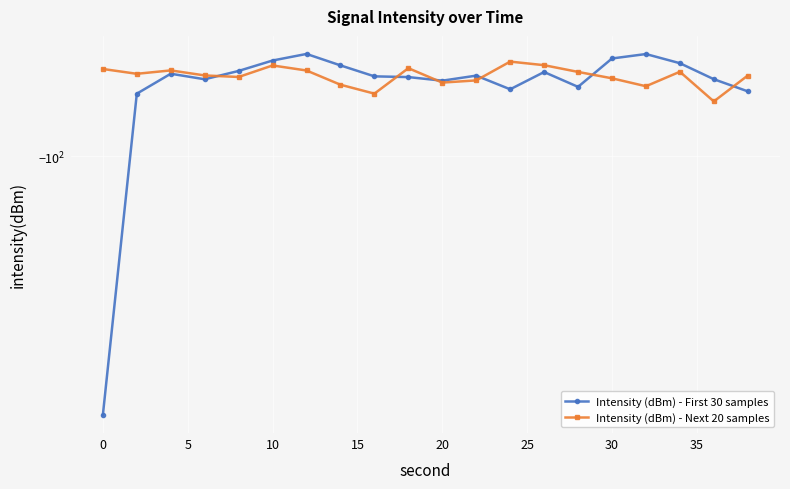

Does the chart display data point markers on the line(s)?

Yes